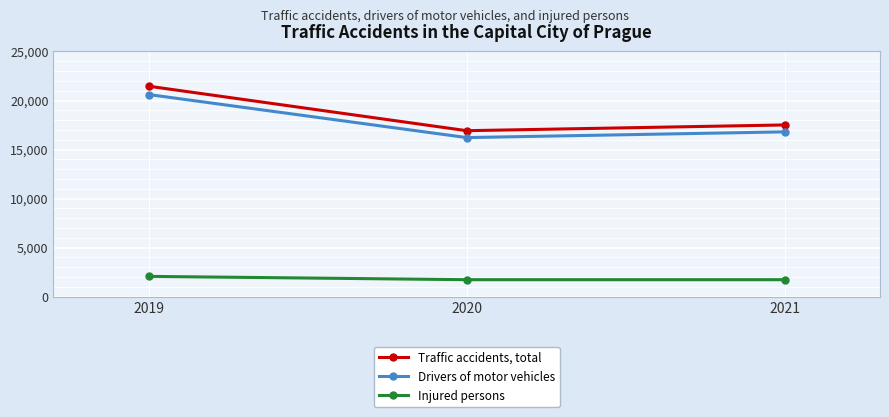

Does the chart display data point markers on the line(s)?

Yes